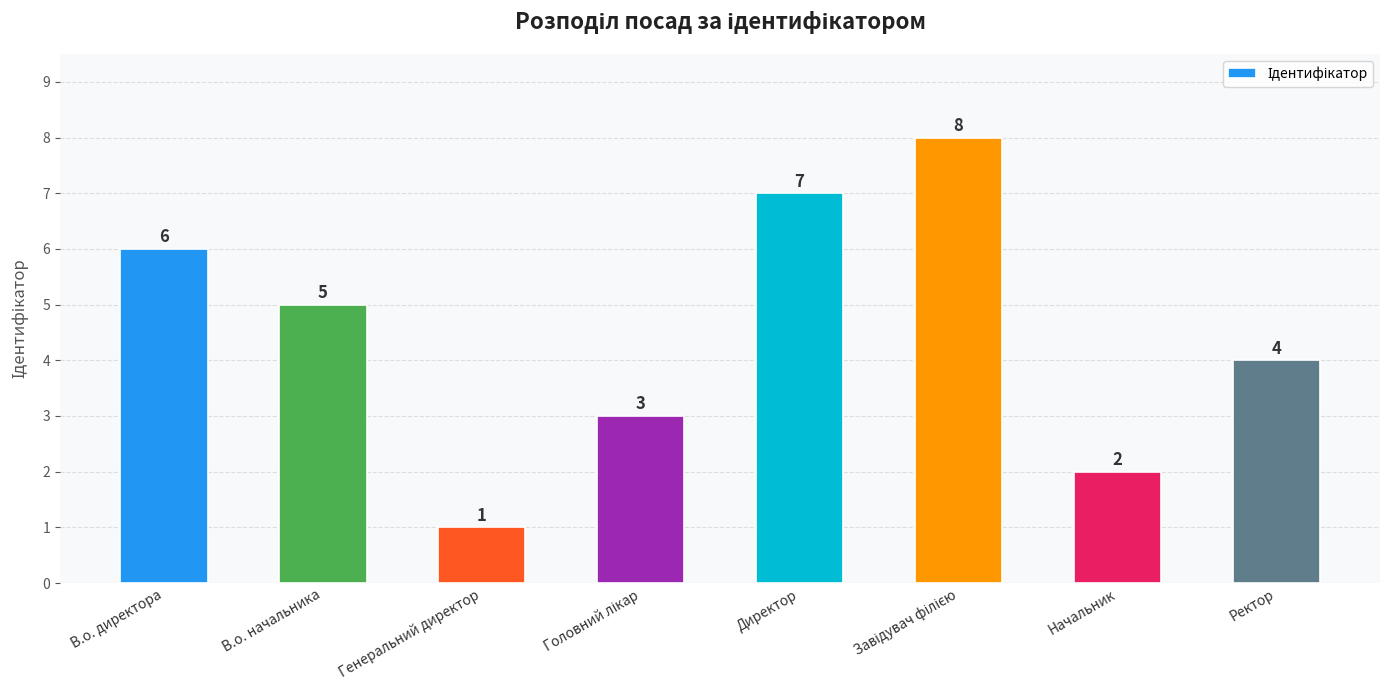

Are the bars grouped side by side (vs. stacked)?

No